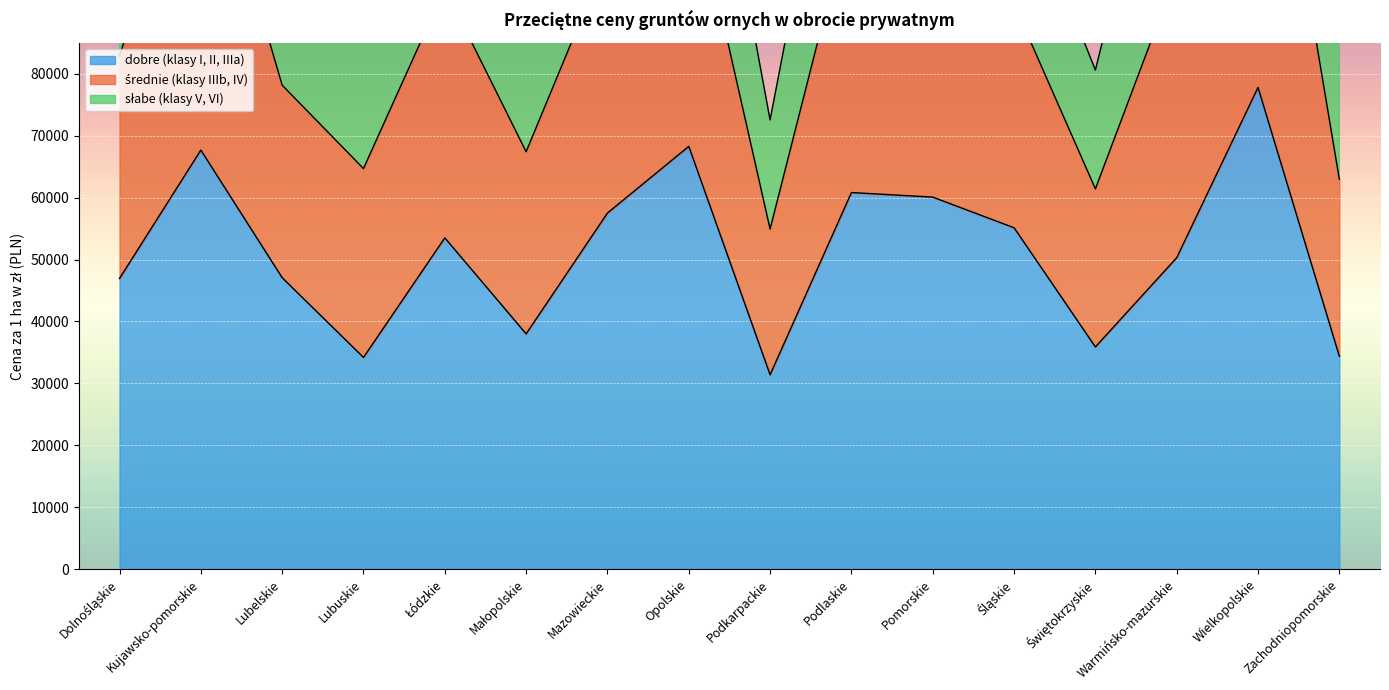

True or false: dobre (klasy I, II, IIIa) has more than 0 interior local peaks.

True